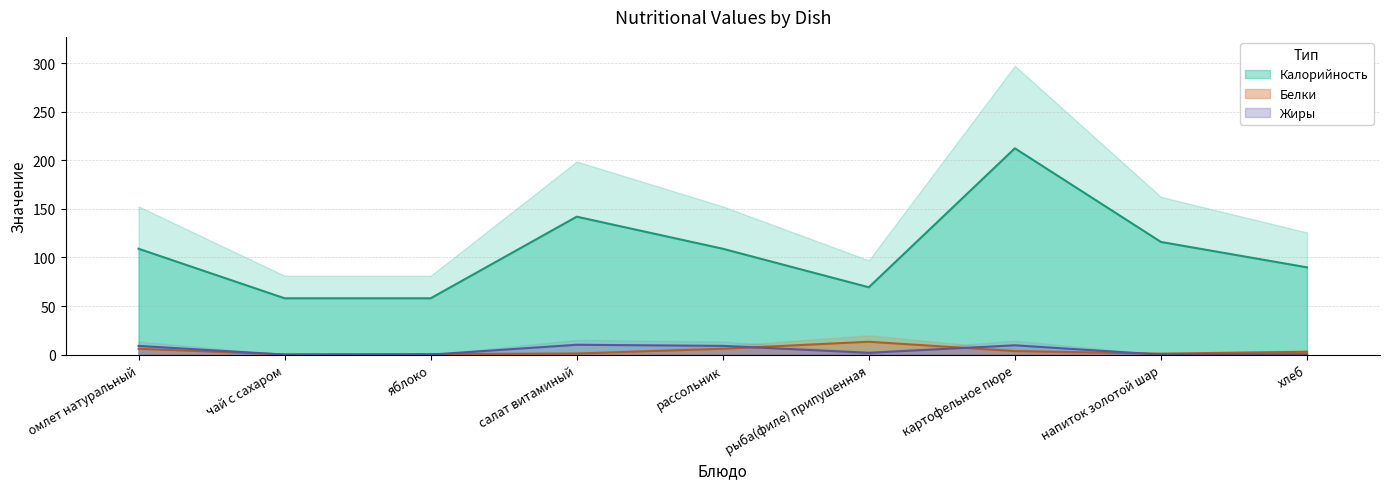

How many data points in Жиры are less than 1?

4